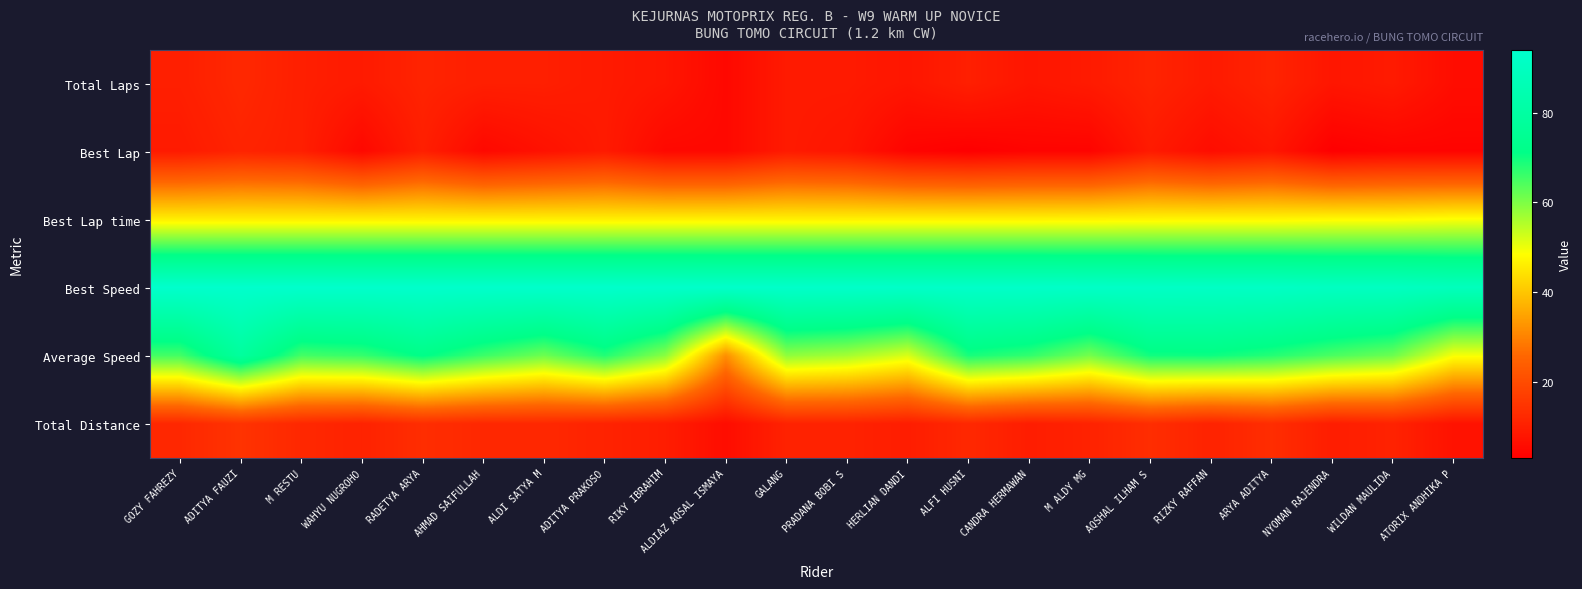

How many distinct data groups are displayed?

6